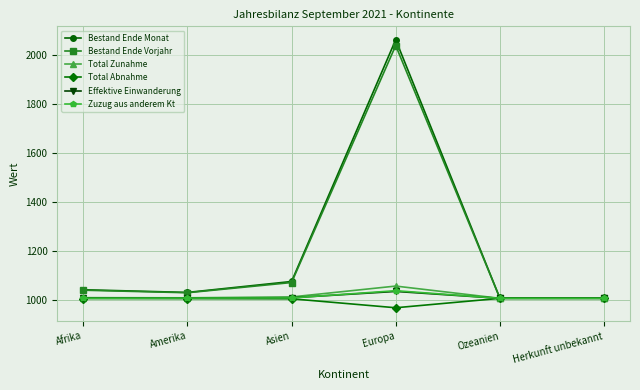

What is the lowest value of the Total Zunahme series?

1007.1